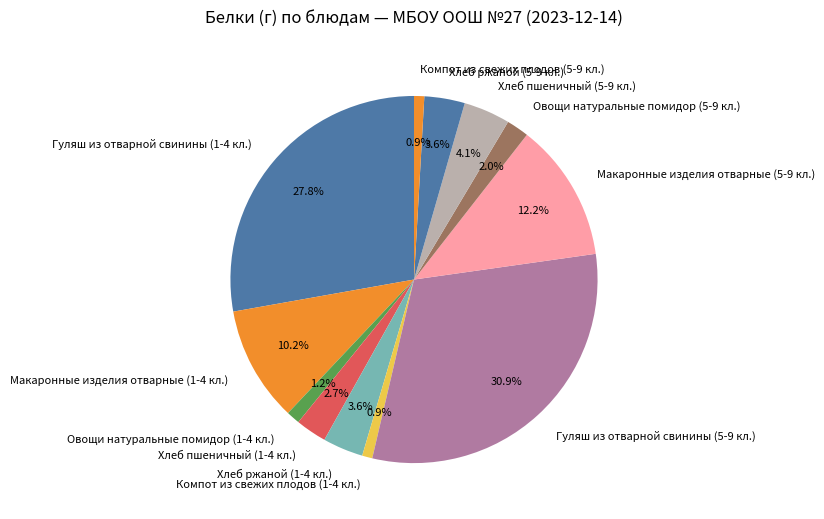

Does any single category account for the majority?

No